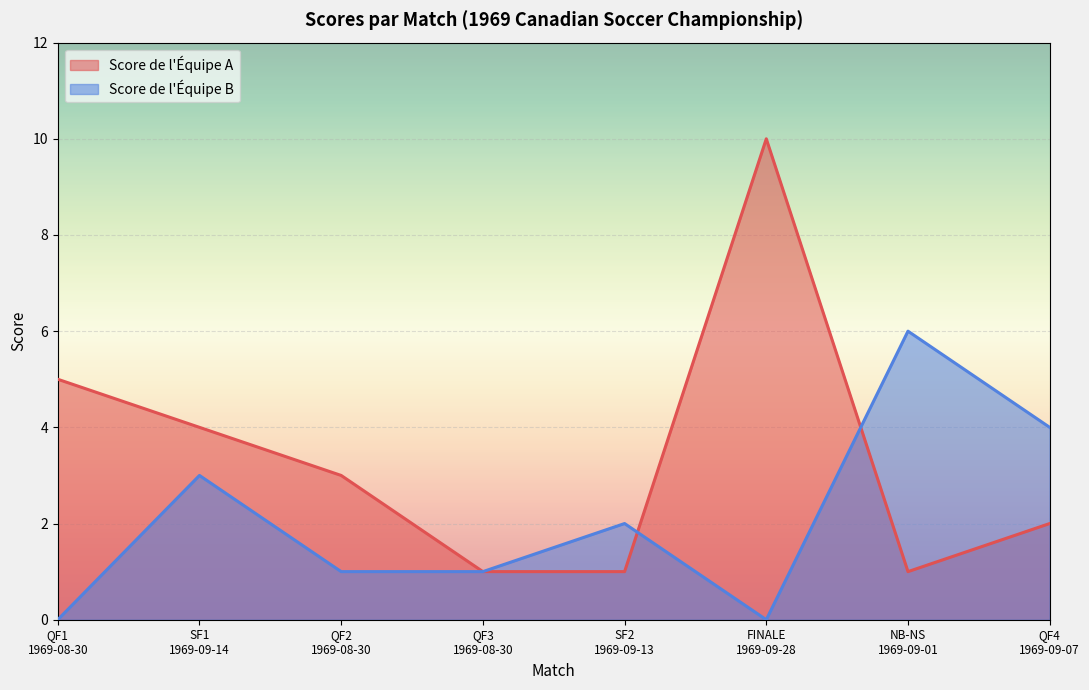

How many values in the Score de l'Équipe B series exceed 2?

3